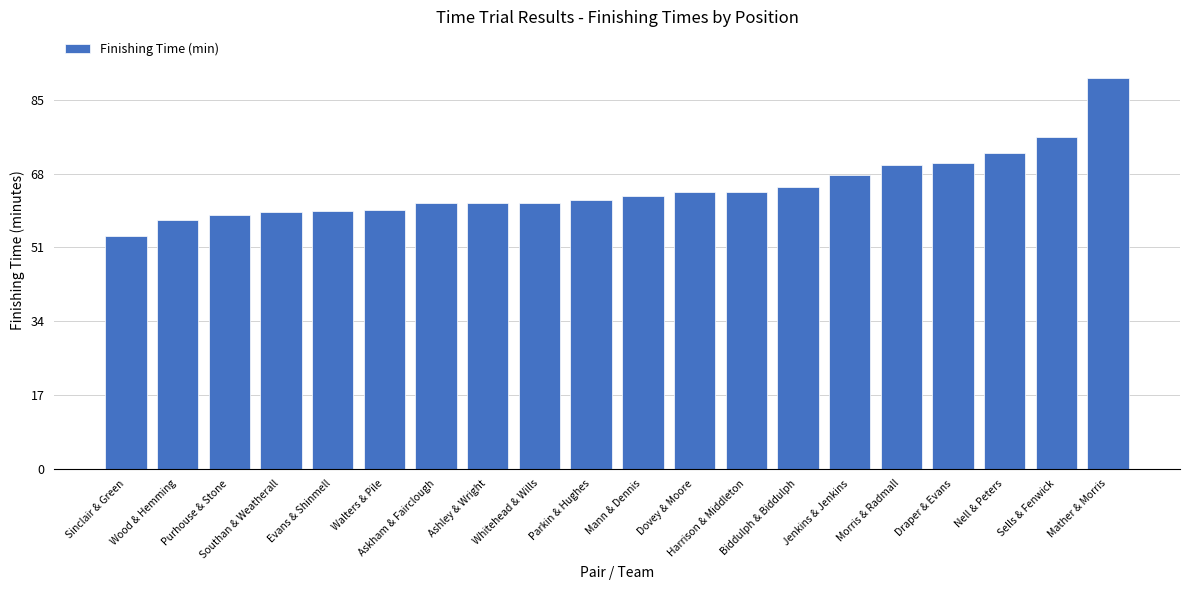

What is the value of the 9th bar from the left?

61.3